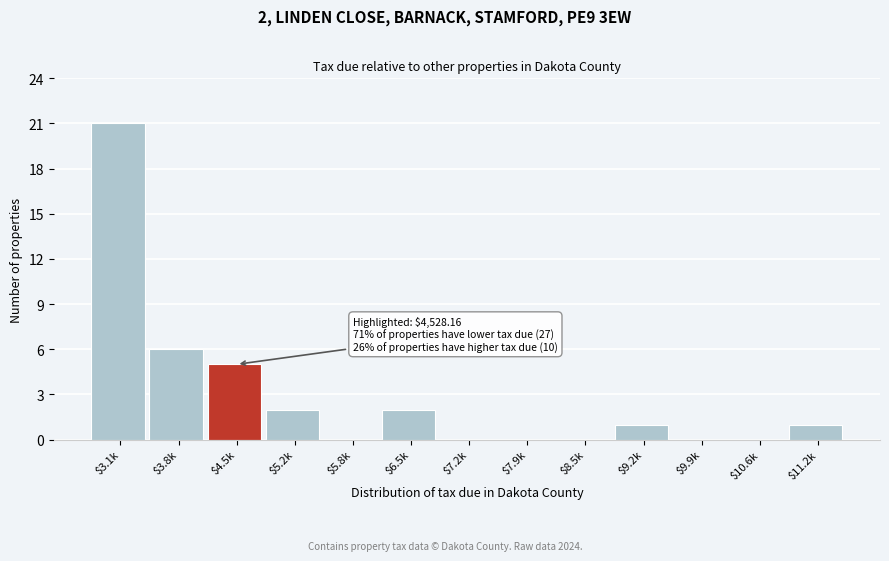

The chart shows a value of 1 at $4.5k. True or false?

False